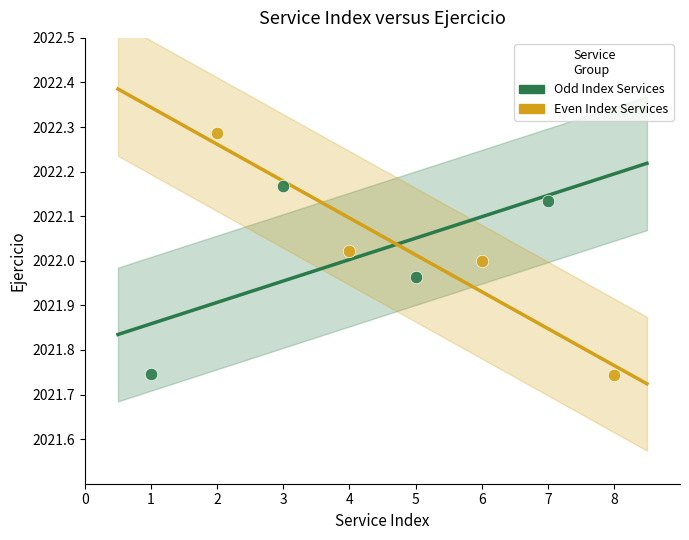

Which series reaches the maximum Y coordinate?

Even Index Services